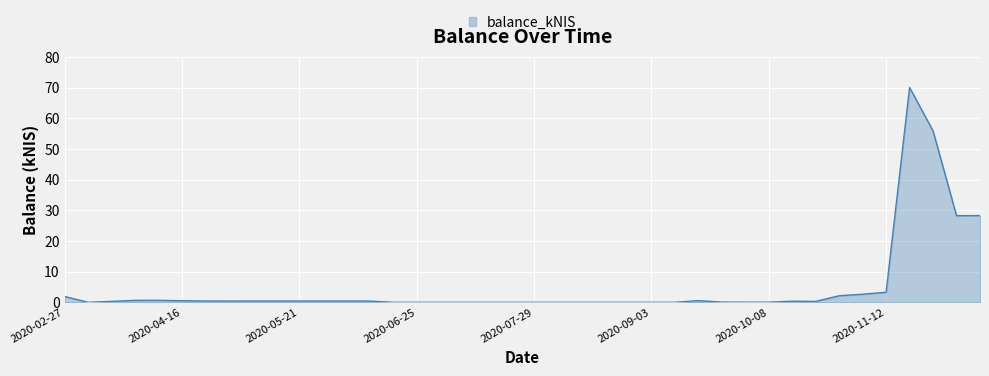

What is the difference between the maximum and minimum values?

70.0